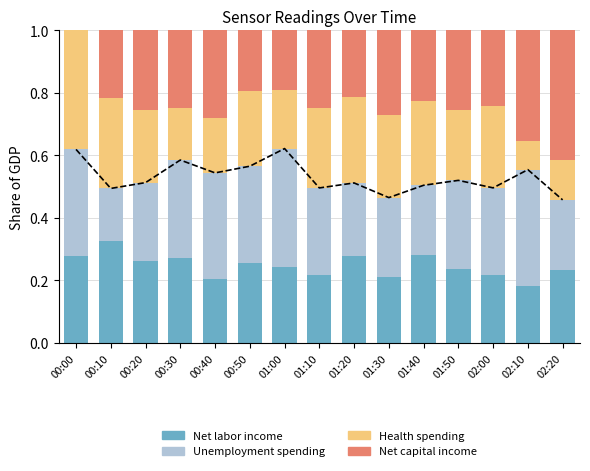

Is it true that Health spending equals 0.2 at 00:20?

True